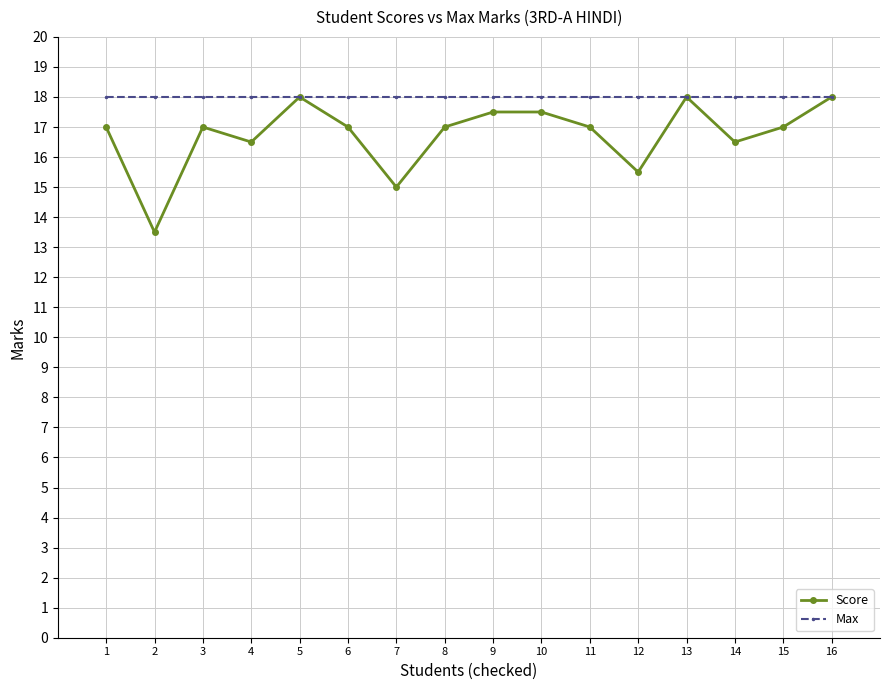

Which series has the widest spread of values?

Score